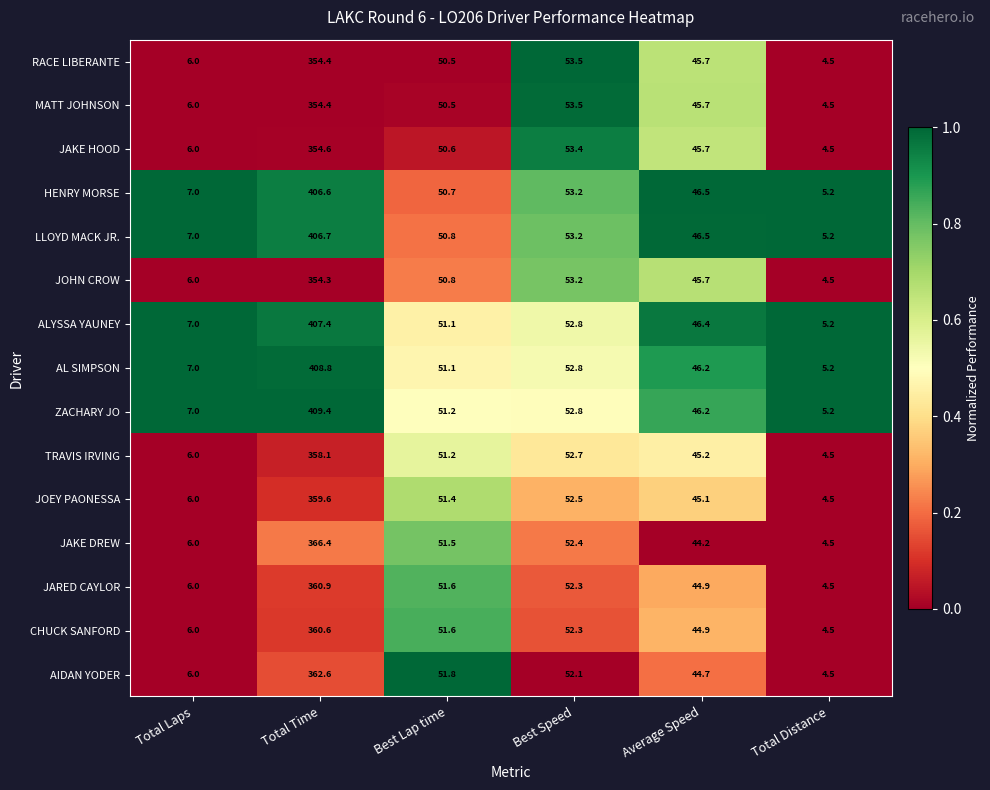

Which series has the largest range (max minus min)?

ZACHARY JO